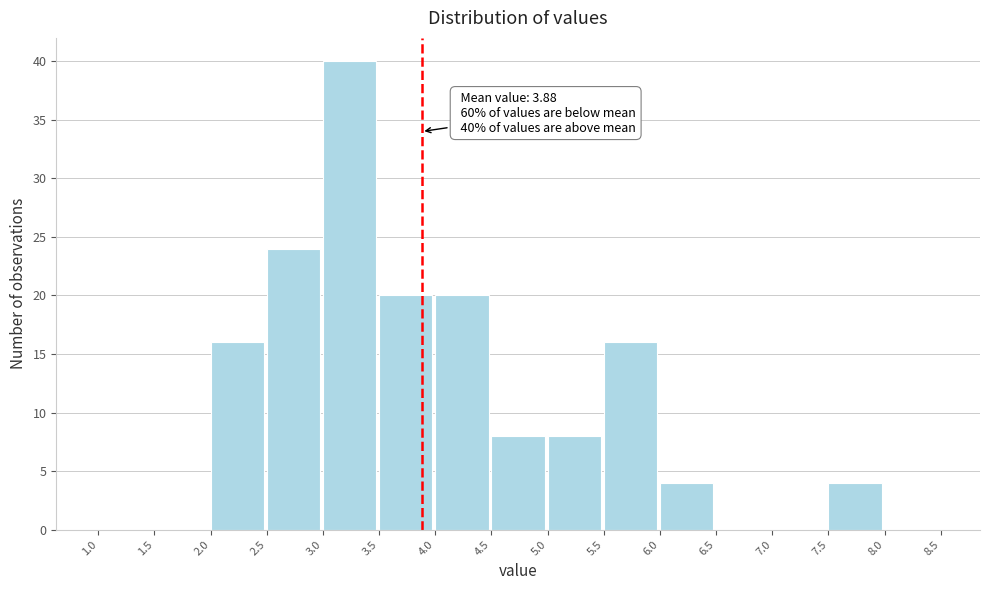

Which range on the x-axis has the tallest bar?

3.0 to 3.5